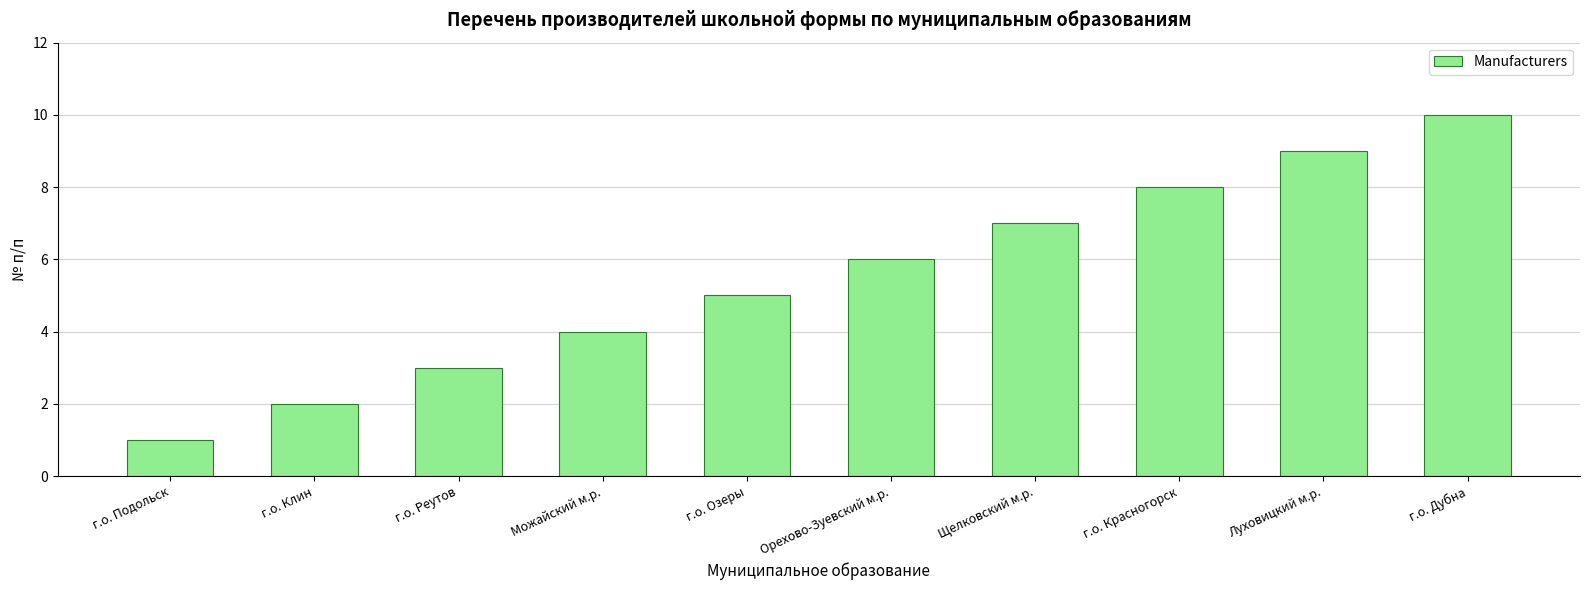

What is the value of the 2nd bar from the left?

2